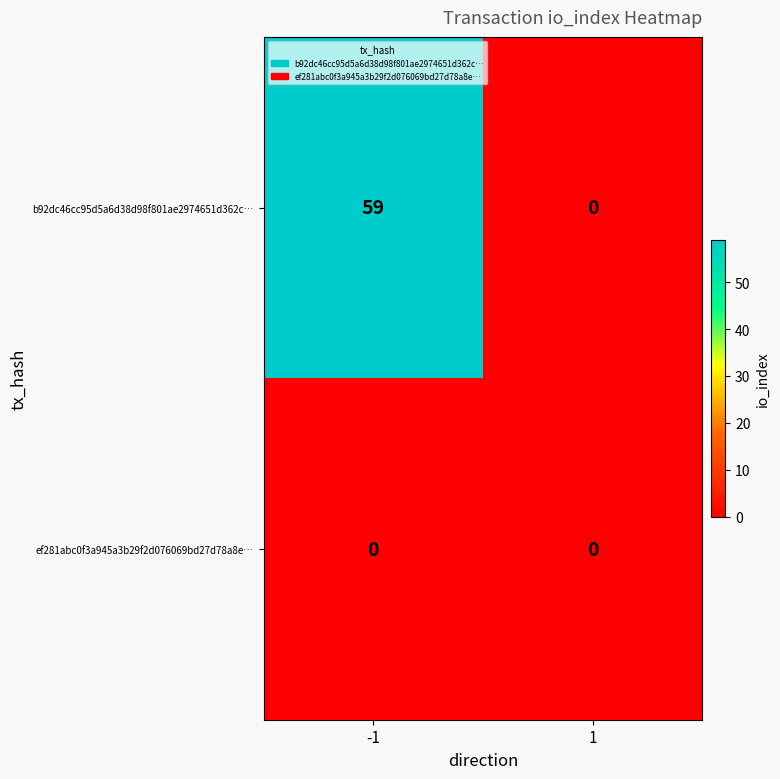

What is the sum of the b92dc46cc95d5a6d38d98f801ae2974651d362c… values at 1 and -1?

59